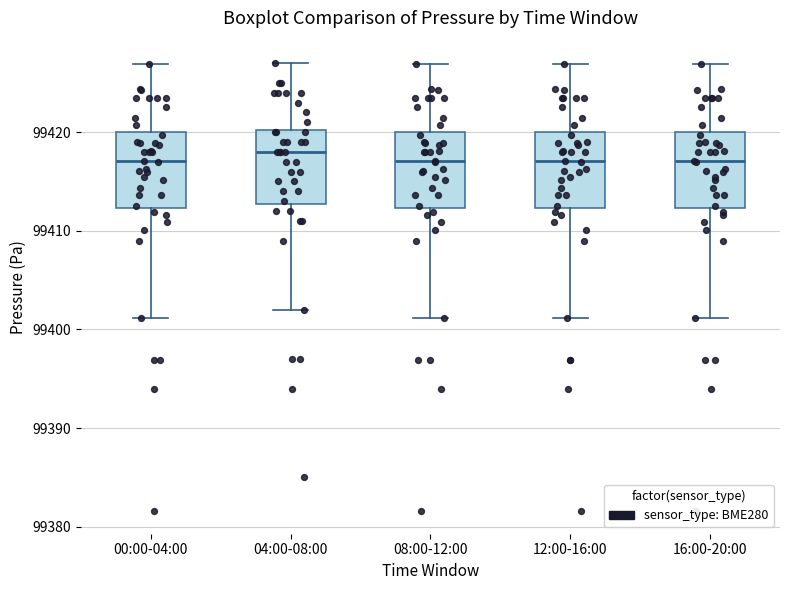

Where does the median line of the box for 16:00-20:00 sit on the y-axis? The values are not printed on the chart, so give them approximately, as read against the axis.

99417